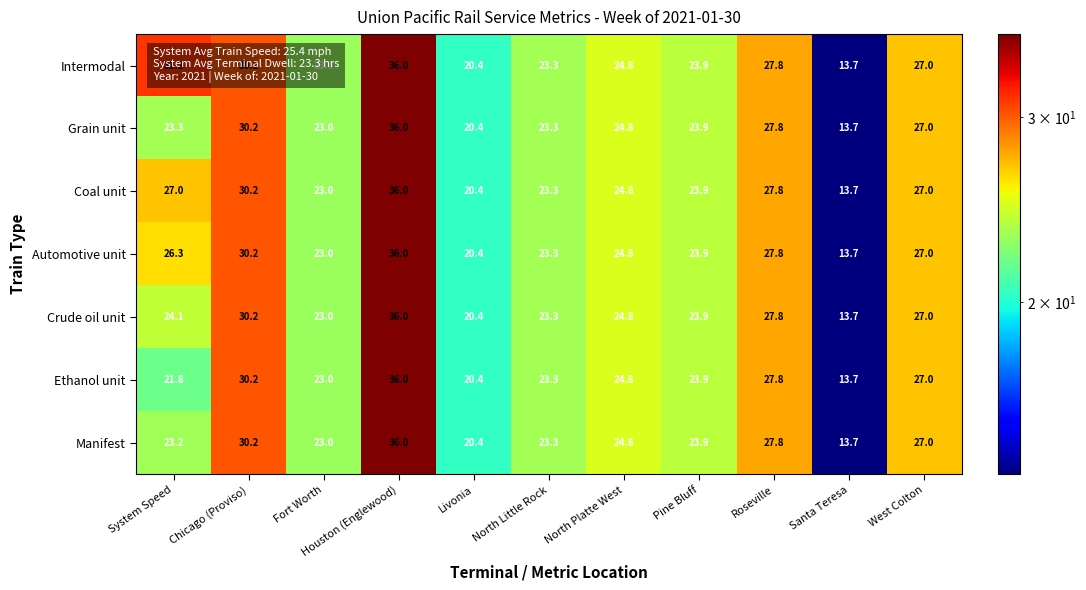

What is the greatest value displayed?

36.0